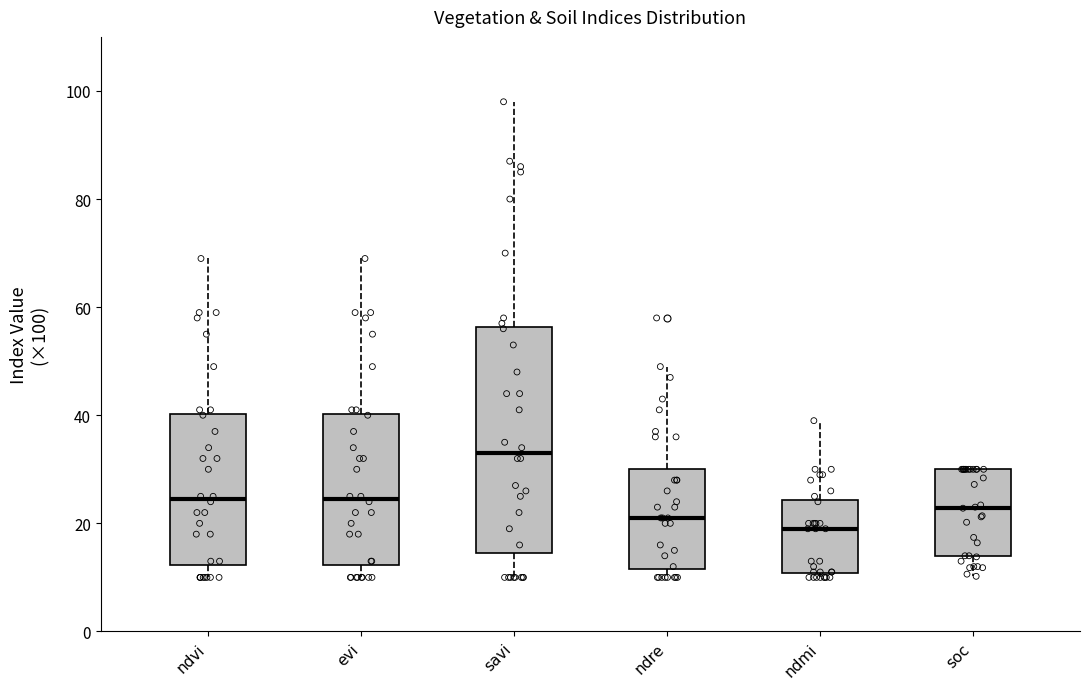

Reading left to right, read every box against the y-axis: the position of its median line, the range the box covers, and the ends of its whiskers. The values are not printed on the chart, so give them approximately, as read against the axis.

ndvi: median 24, box 12 to 40, whiskers 10 to 70
evi: median 24, box 12 to 40, whiskers 10 to 70
savi: median 34, box 14 to 56, whiskers 10 to 98
ndre: median 22, box 12 to 30, whiskers 10 to 50
ndmi: median 20, box 10 to 24, whiskers 10 (just below the box's lower edge) to 40
soc: median 22, box 14 to 30, whiskers 10 to 30